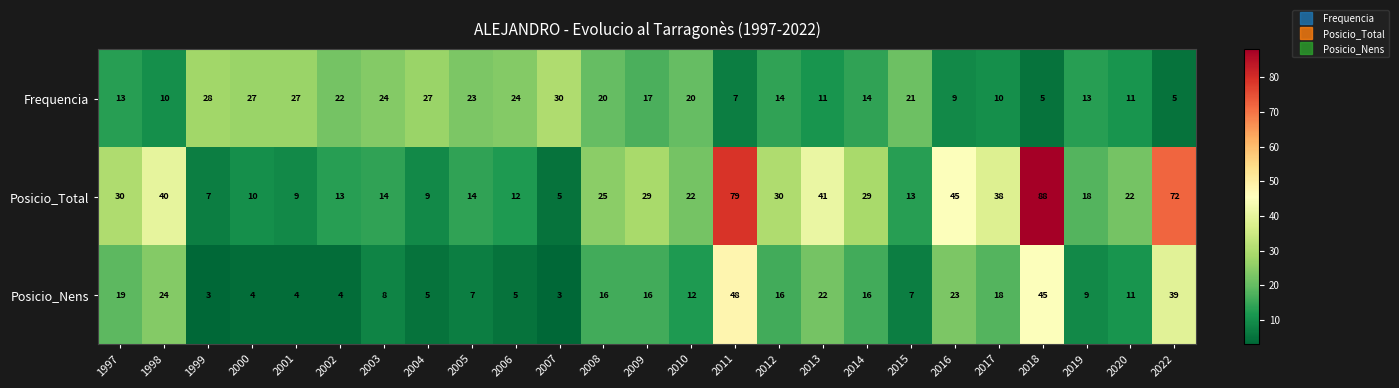

What is the difference between the maximum and minimum values in the Posicio_Total series?

83